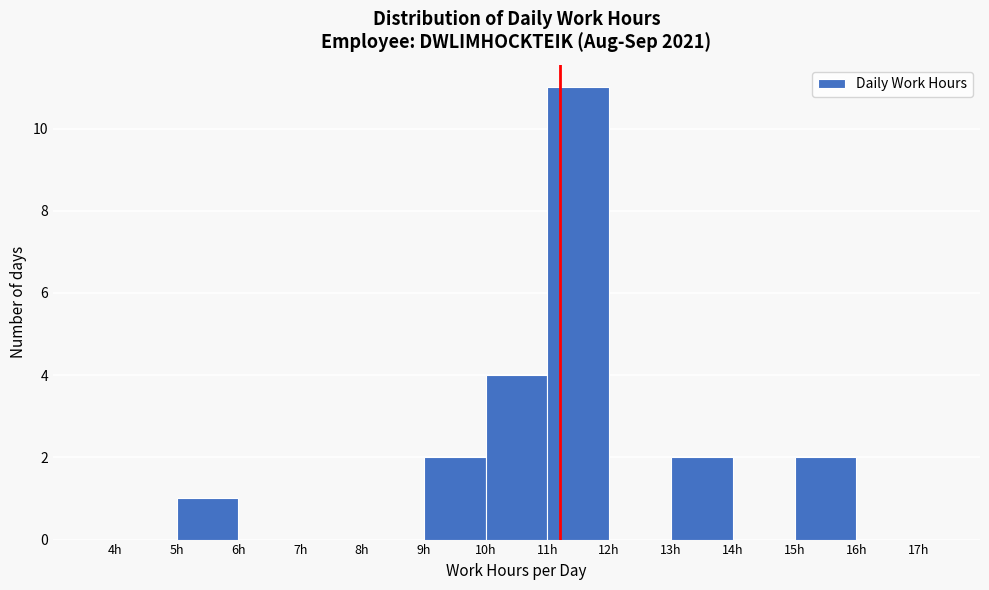

Reading left to right, transcribe this chart: for each bar, give the range it covers on the x-axis and its height. The values are not printed on the chart, so give them approximately, as read against the axis.

4 to 5: 0
5 to 6: 1
6 to 7: 0
7 to 8: 0
8 to 9: 0
9 to 10: 2
10 to 11: 4
11 to 12: 11
12 to 13: 0
13 to 14: 2
14 to 15: 0
15 to 16: 2
16 to 17: 0